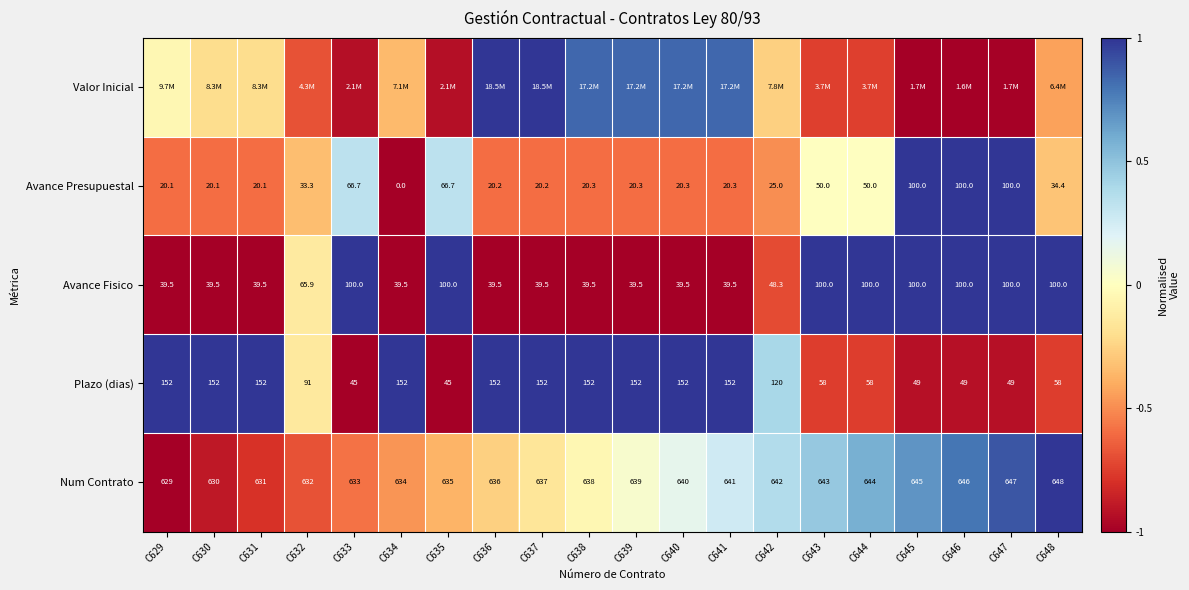

Is the value of Avance Presupuestal at C634 greater than the value of Num Contrato at C648?

No